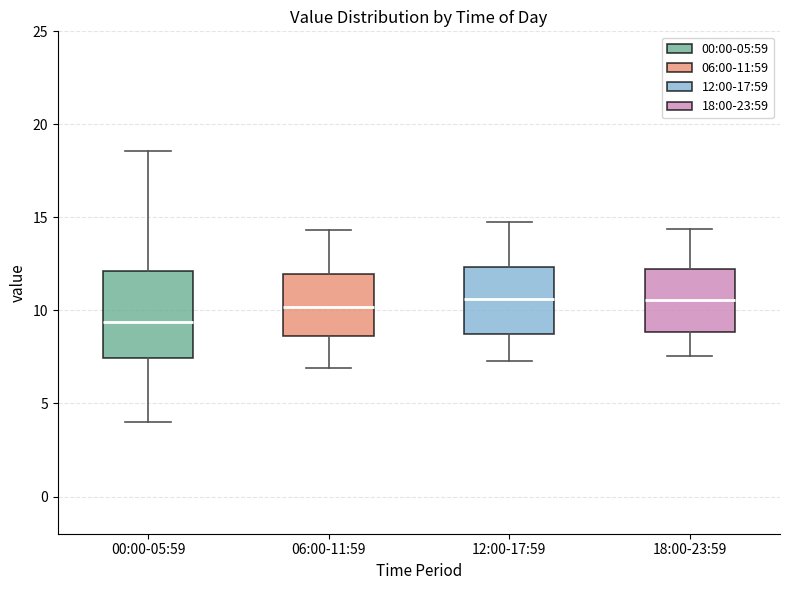

Reading left to right, transcribe this box plot: for each box, give where its median line is, the range the box spans, and where its two whiskers end, as read against the y-axis. The values are not printed on the chart, so give them approximately, as read against the axis.

00:00-05:59: median 9.5, box 7.5 to 12.0, whiskers 4.0 to 18.5
06:00-11:59: median 10.0, box 8.5 to 12.0, whiskers 7.0 to 14.5
12:00-17:59: median 10.5, box 8.5 to 12.5, whiskers 7.5 to 15.0
18:00-23:59: median 10.5, box 9.0 to 12.5, whiskers 7.5 to 14.5